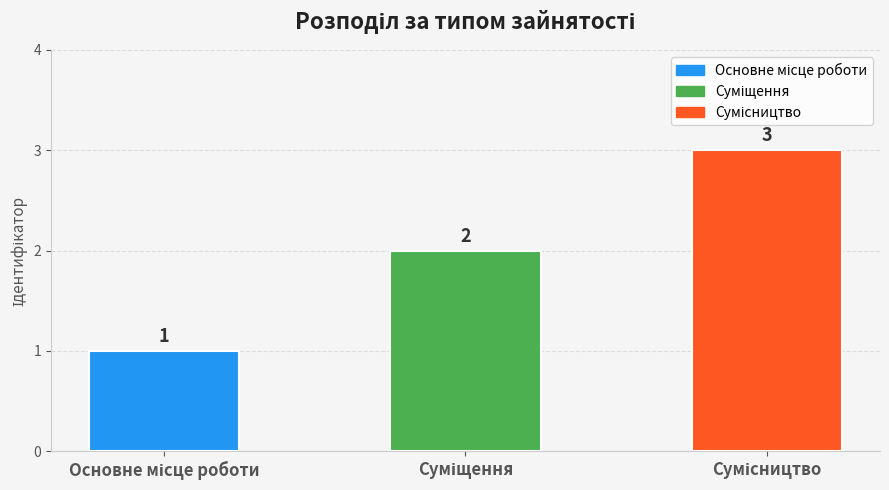

What is the value of the 1st bar from the left?

1